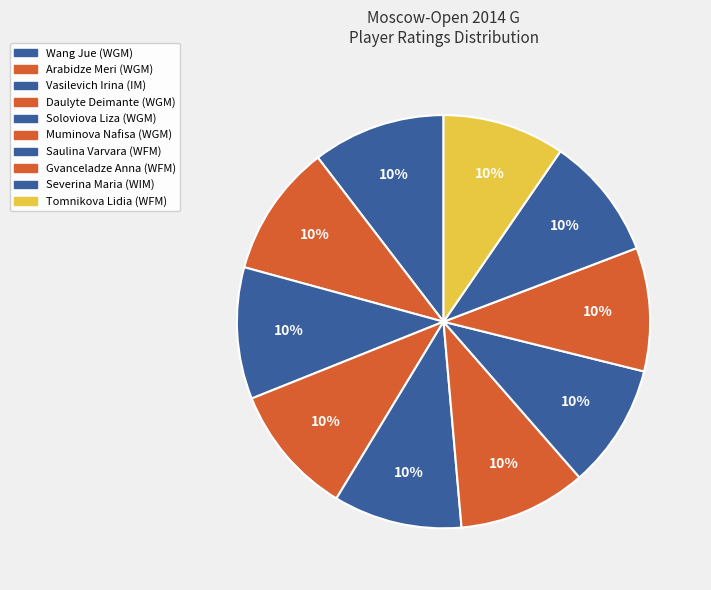

How many slices are in this pie chart?

10